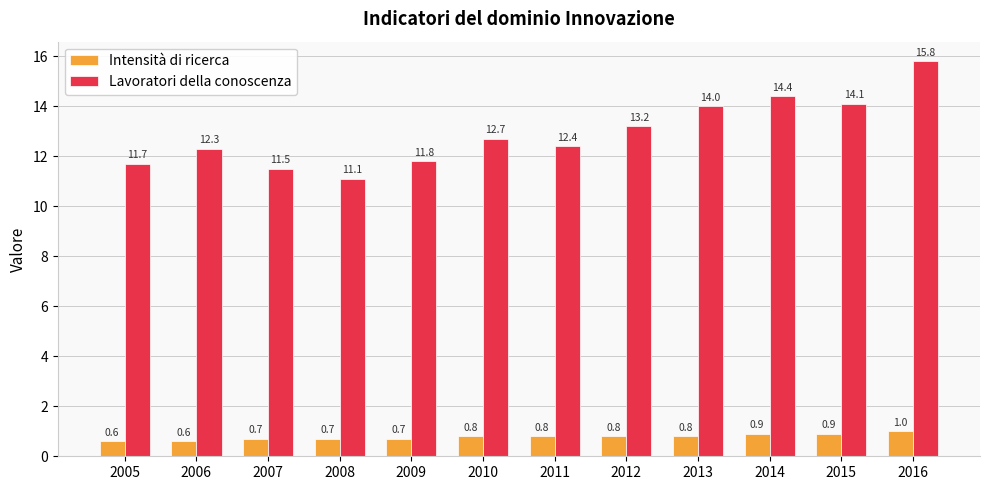

Rank the series at 2007 from lowest to highest value.

Intensità di ricerca, Lavoratori della conoscenza